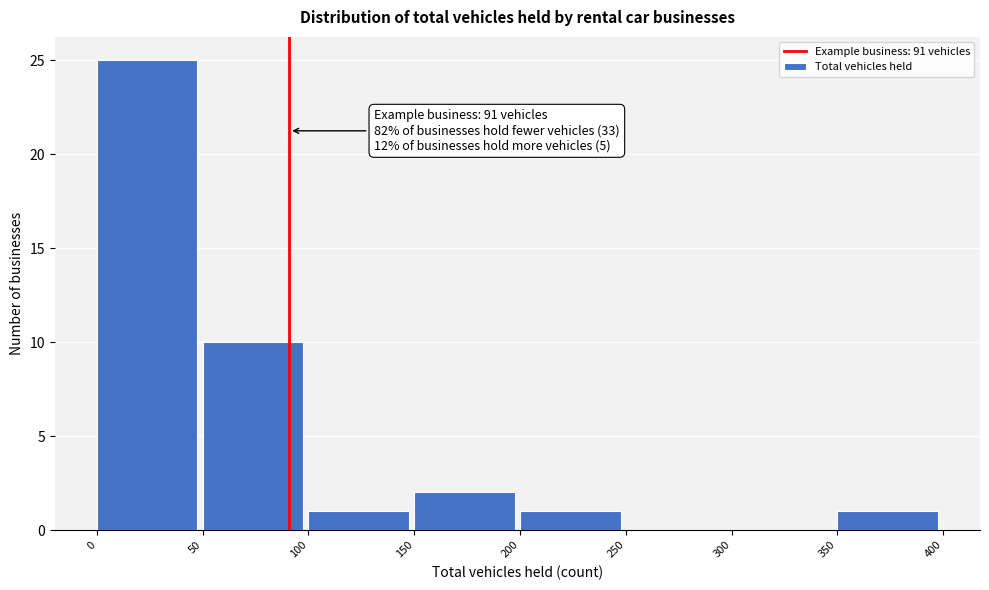

Over which range of the x-axis is the bar tallest?

0 to 50